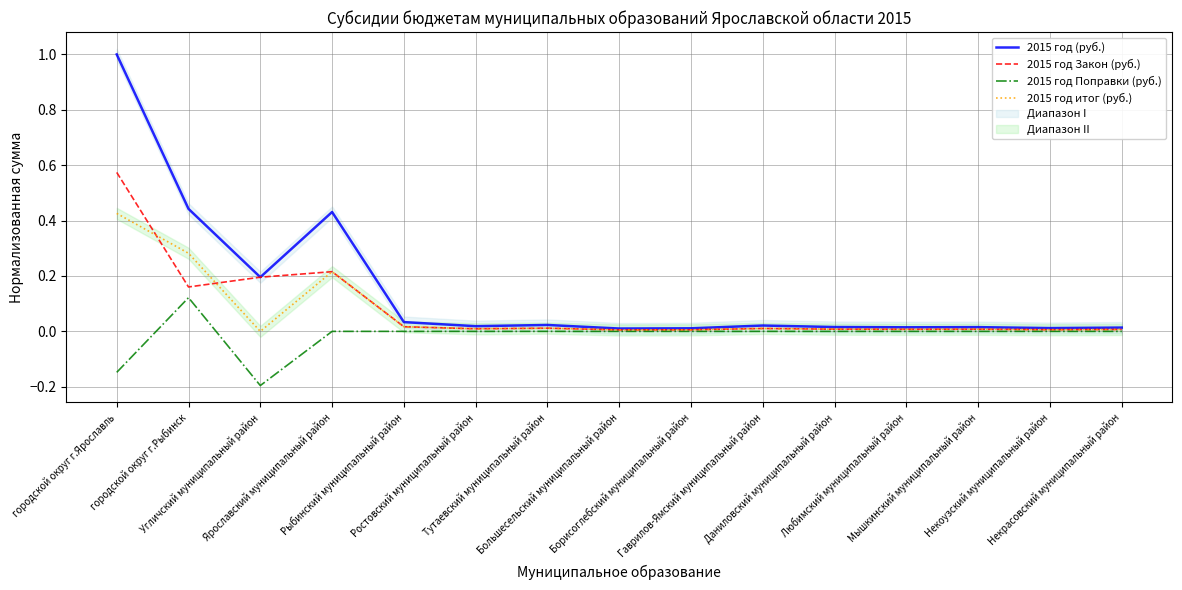

What position from the right is Борисоглебский муниципальный район?

7